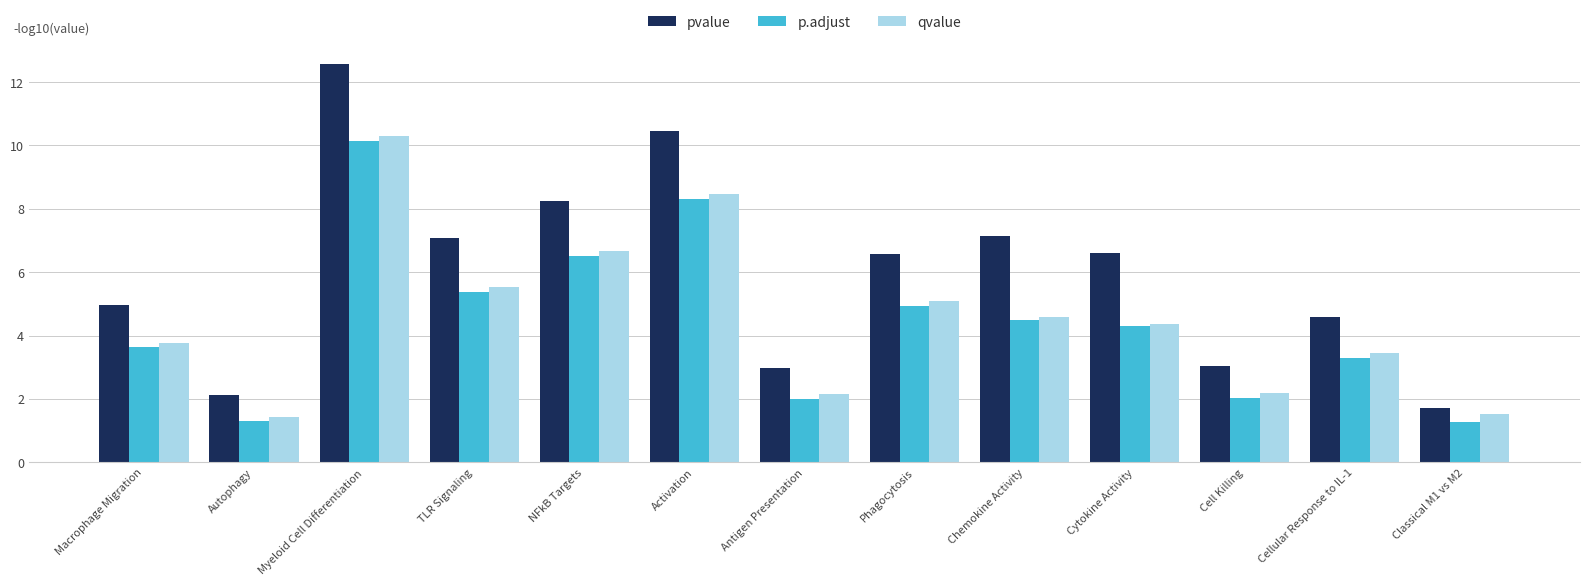

Is it true that pvalue equals 3.0 at Antigen Presentation?

True